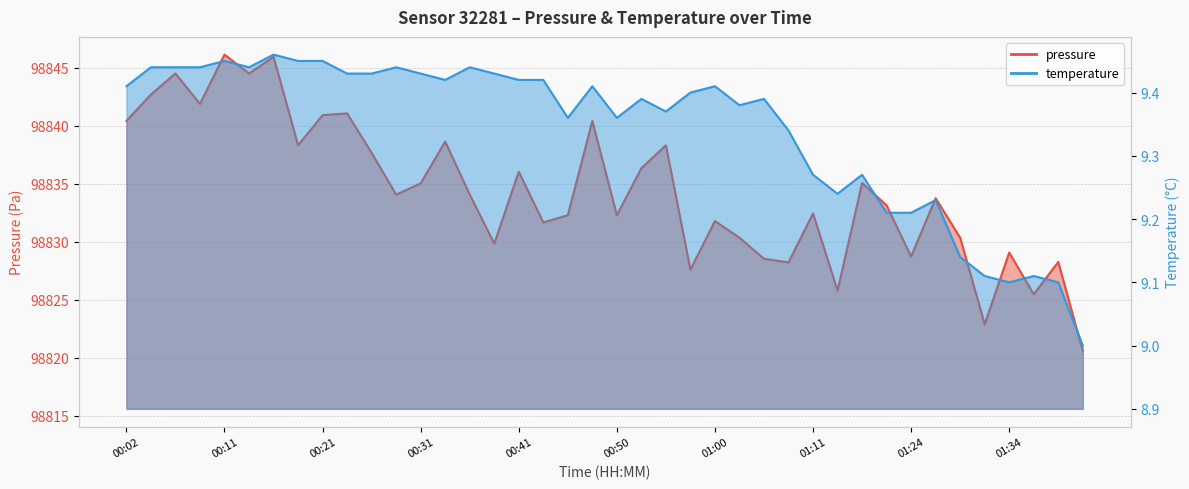

Which category has the lowest value in the temperature series?

01:42